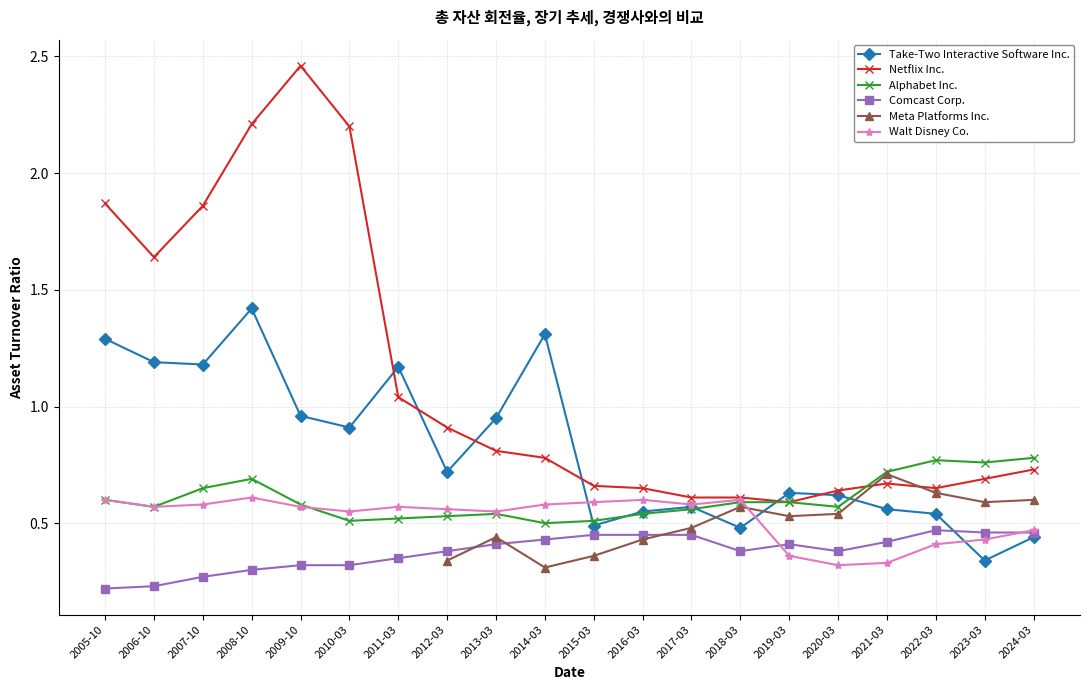

What is the highest value of the Walt Disney Co. series?

0.6